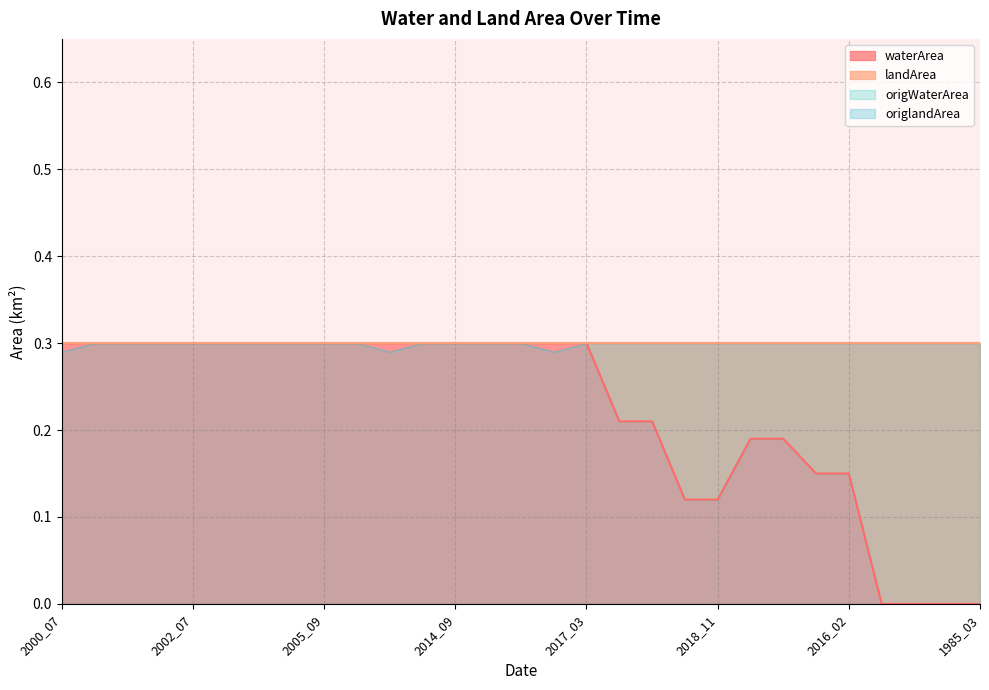

The value of landArea at 2002_07 is 0.2. True or false?

False